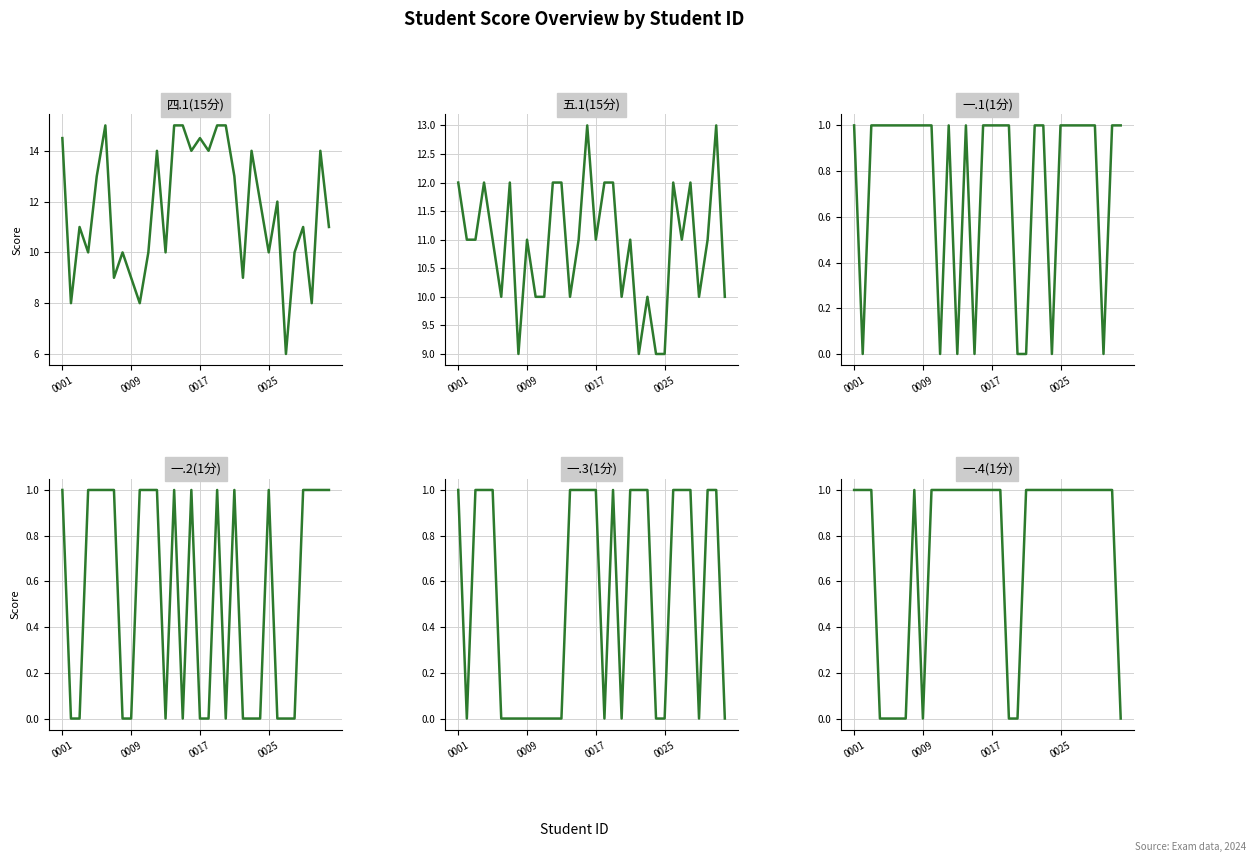

The 一.3(1分) series shows 0.3 at 0017. True or false?

False